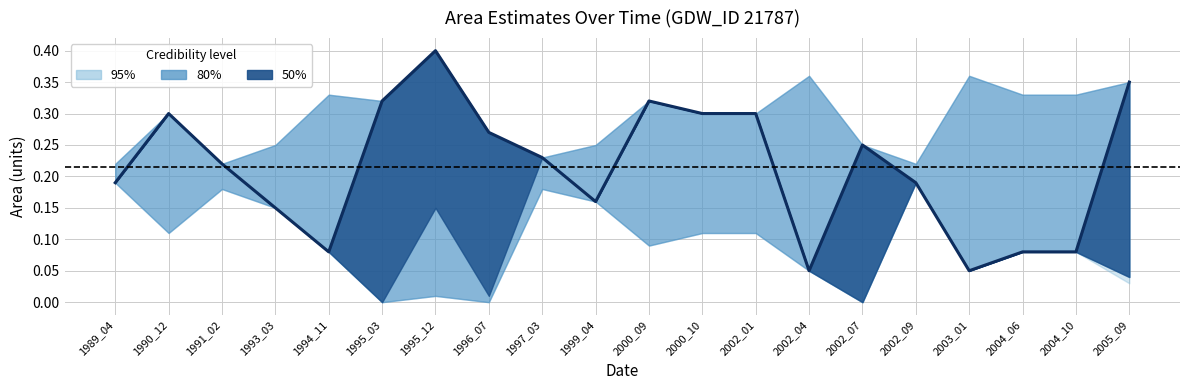

What is the difference between the highest and lowest values at 7?

0.4